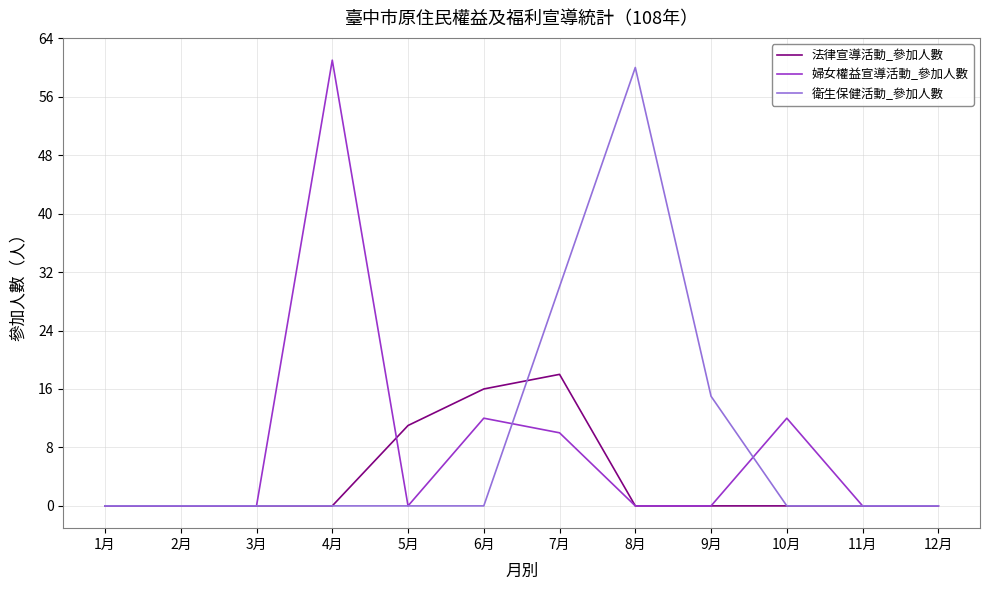

The 衛生保健活動_參加人數 series shows 0 at 10月. True or false?

True